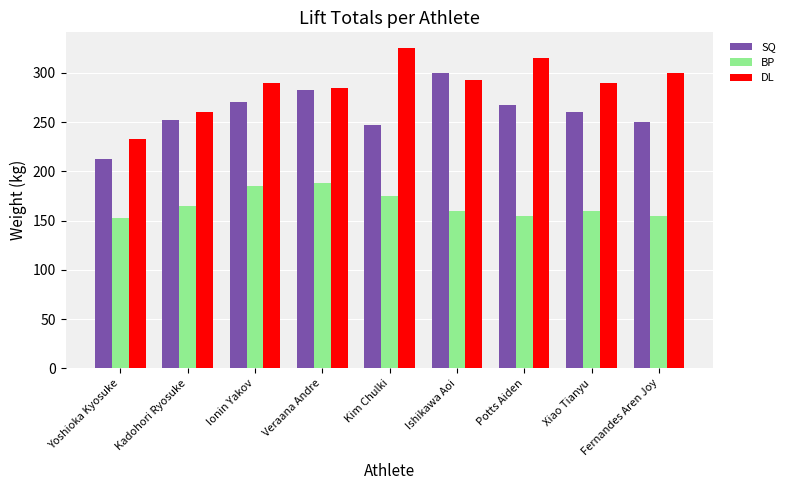

Which series has the largest total across all categories?

DL